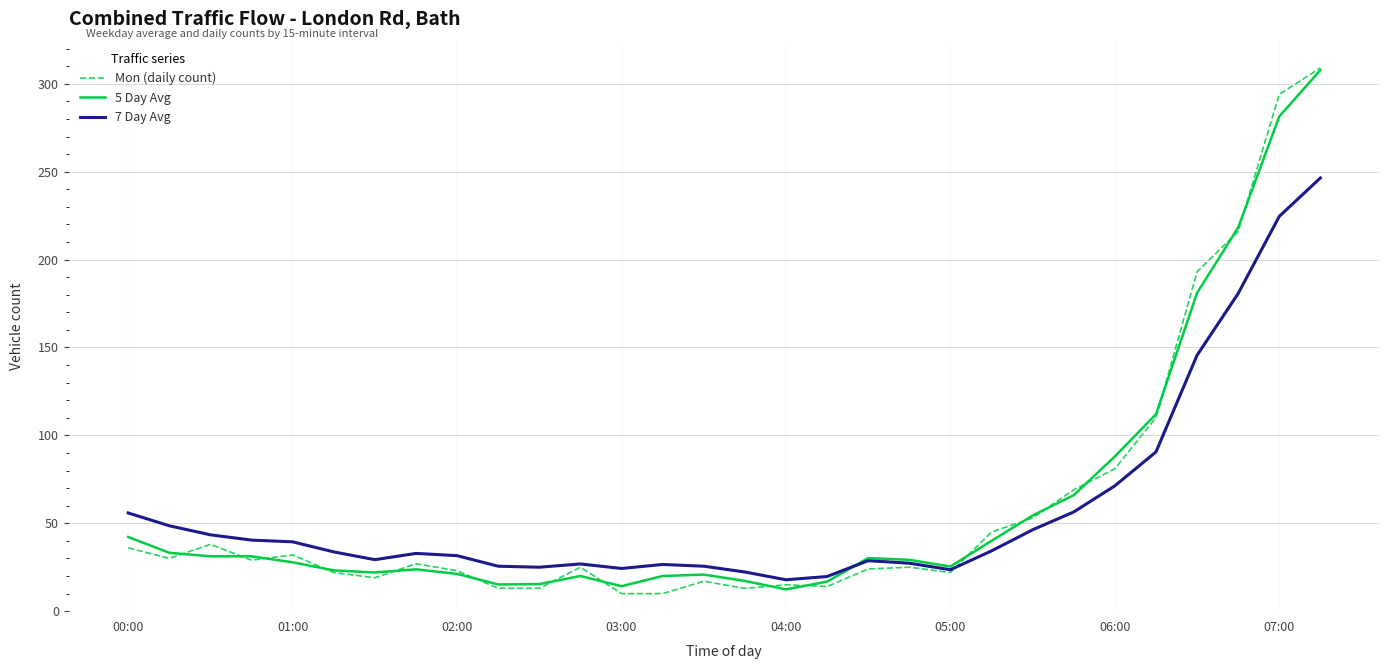

What is the minimum value shown in the chart?

10.0